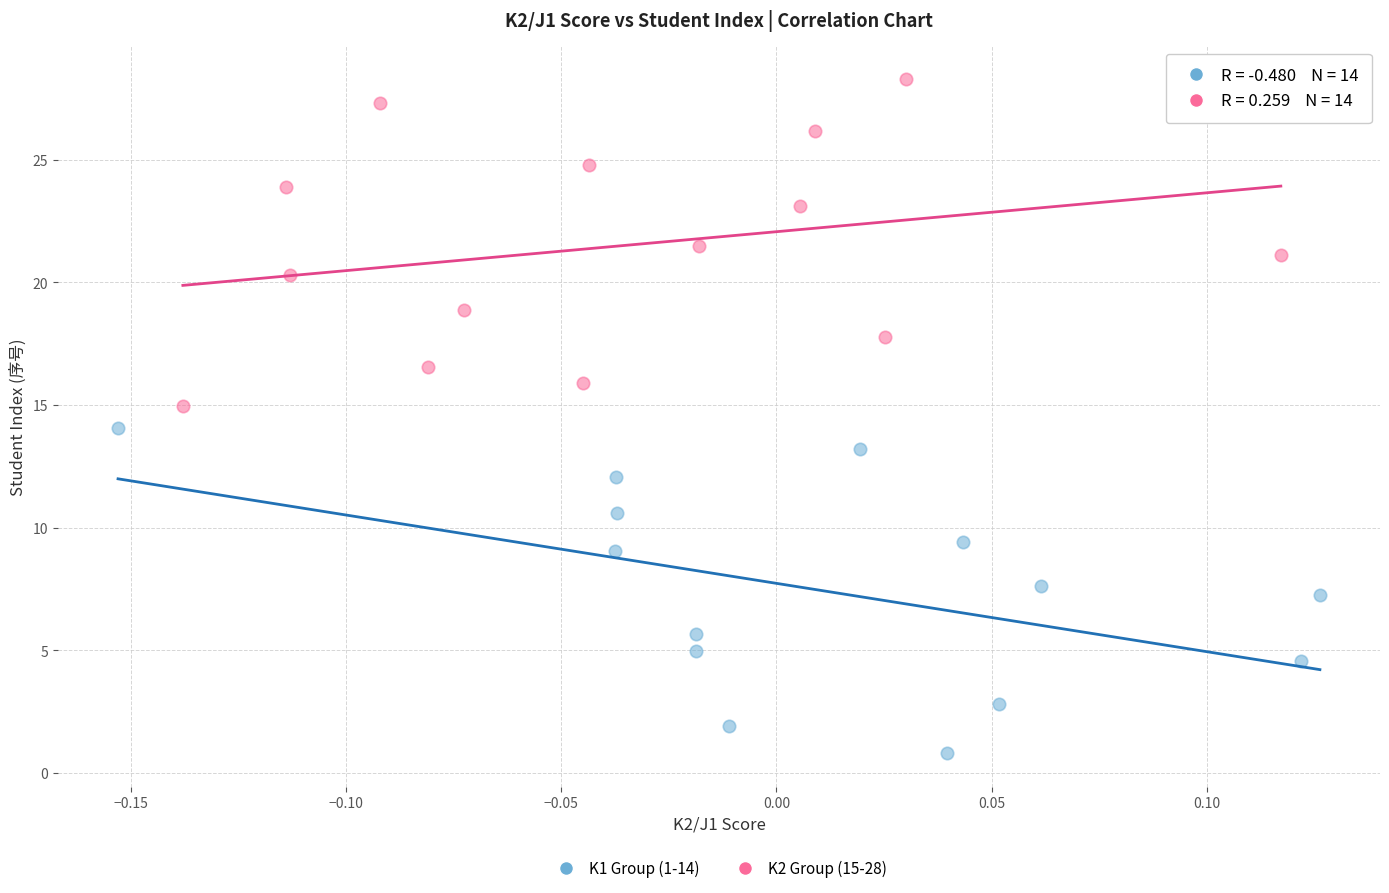

Which series has the widest spread of Y values?

K2 Group (15-28)